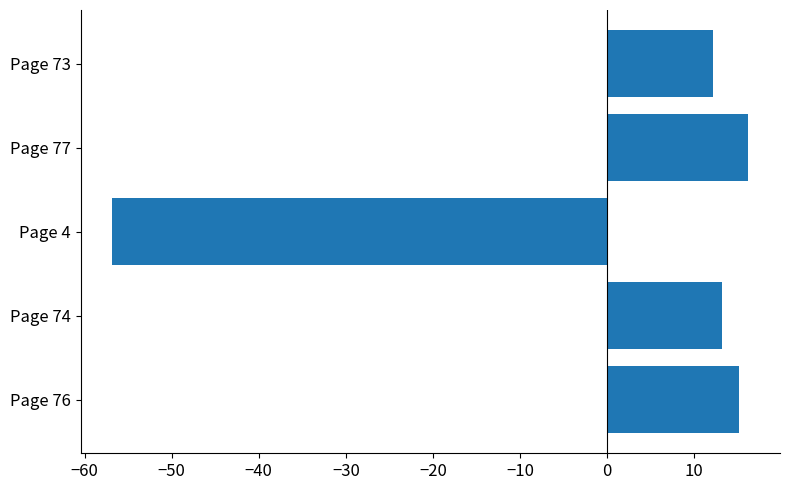

What is the change in value from Page 77 to Page 73?

-4.0